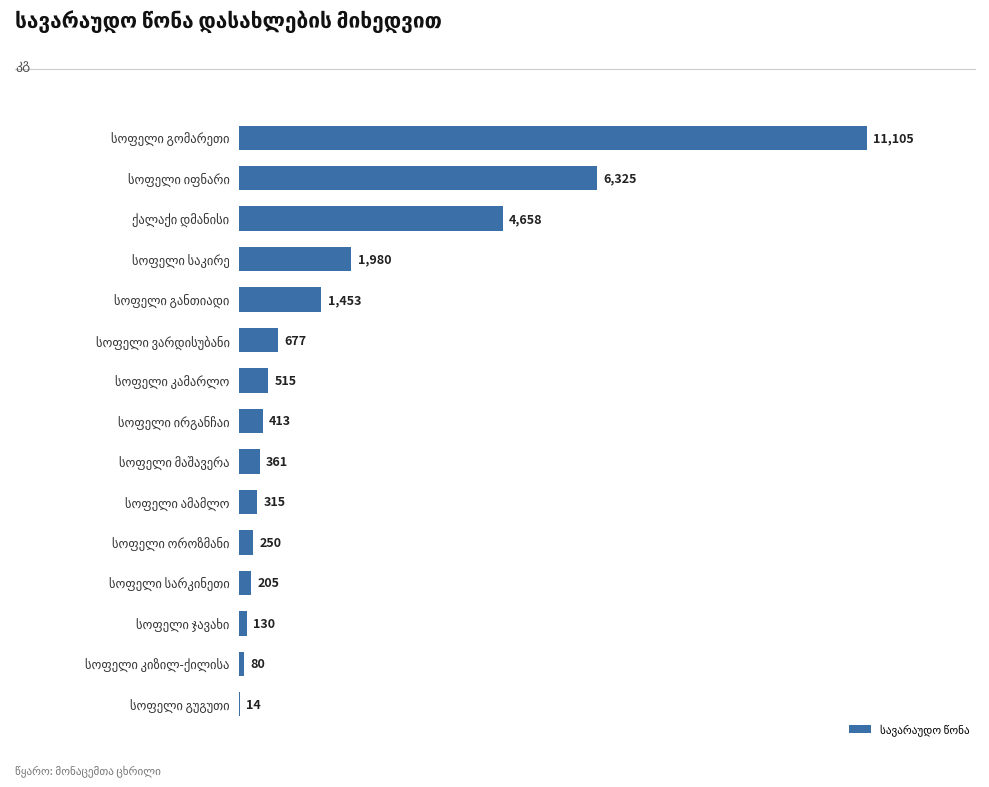

What is the greatest value displayed?

11105